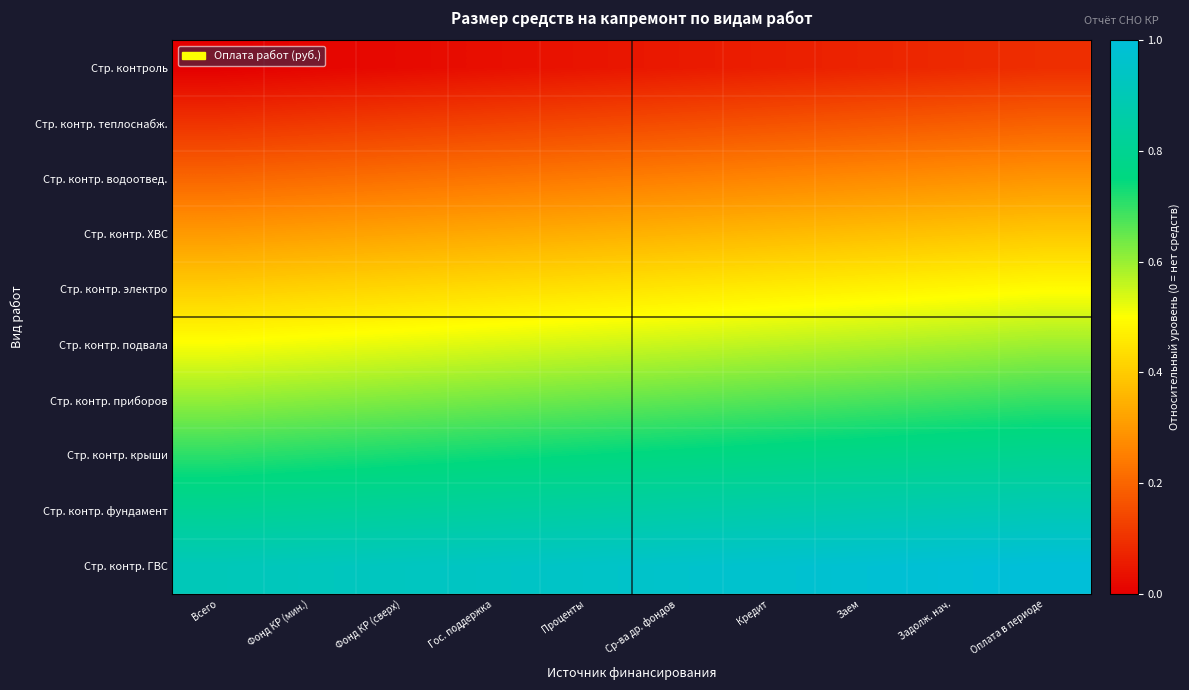

What is the maximum value shown in the chart?

1.0